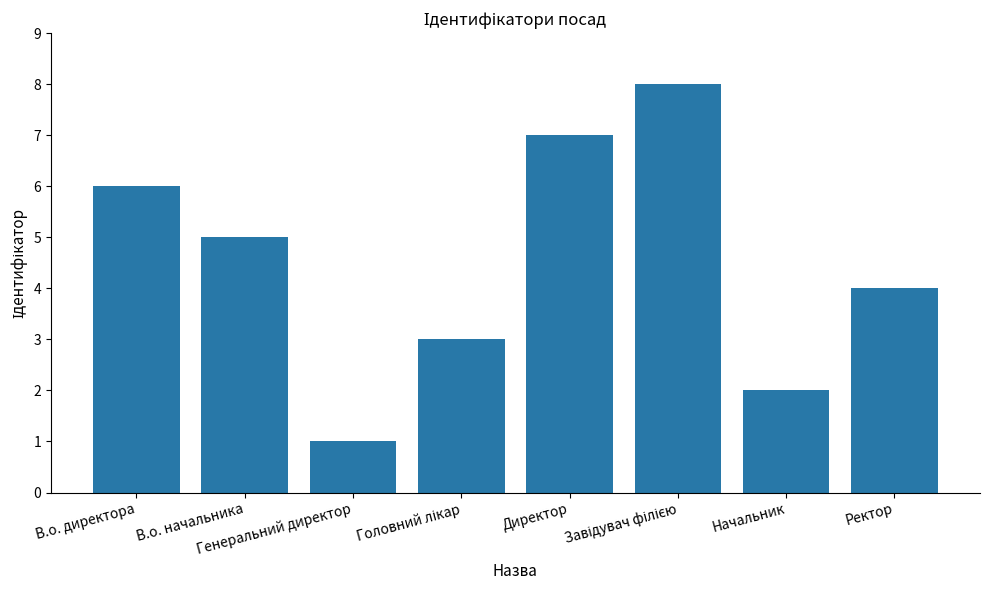

Reading left to right, extract all data points from this chart.

6	5	1	3	7	8	2	4